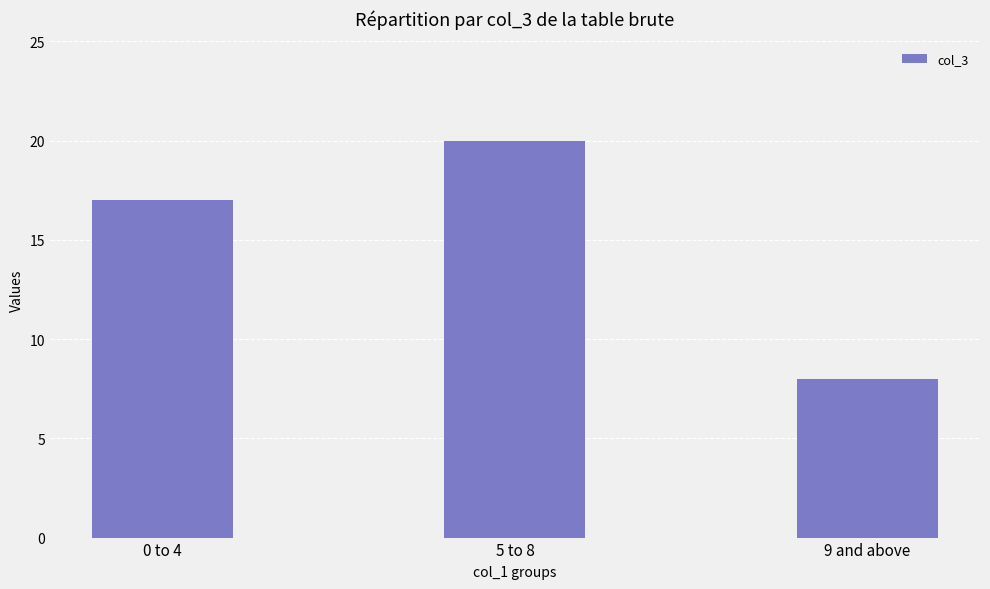

What is the change in value from 0 to 4 to 9 and above?

-9